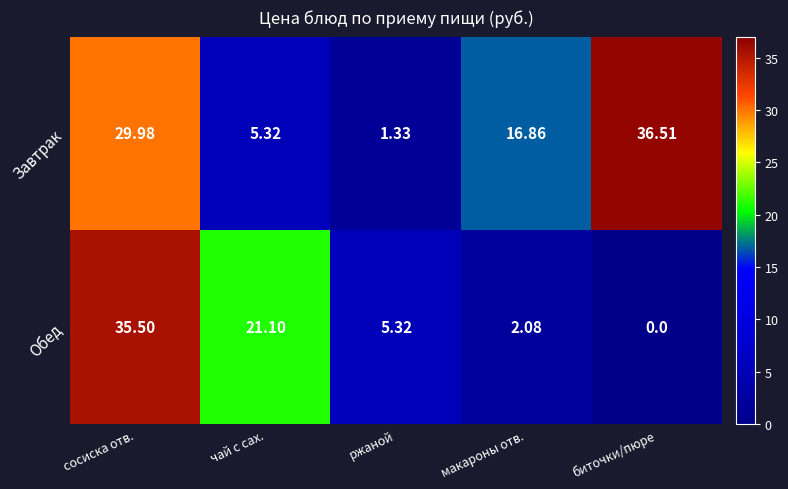

Where is Завтрак nearest to the value 18?

макароны отв.